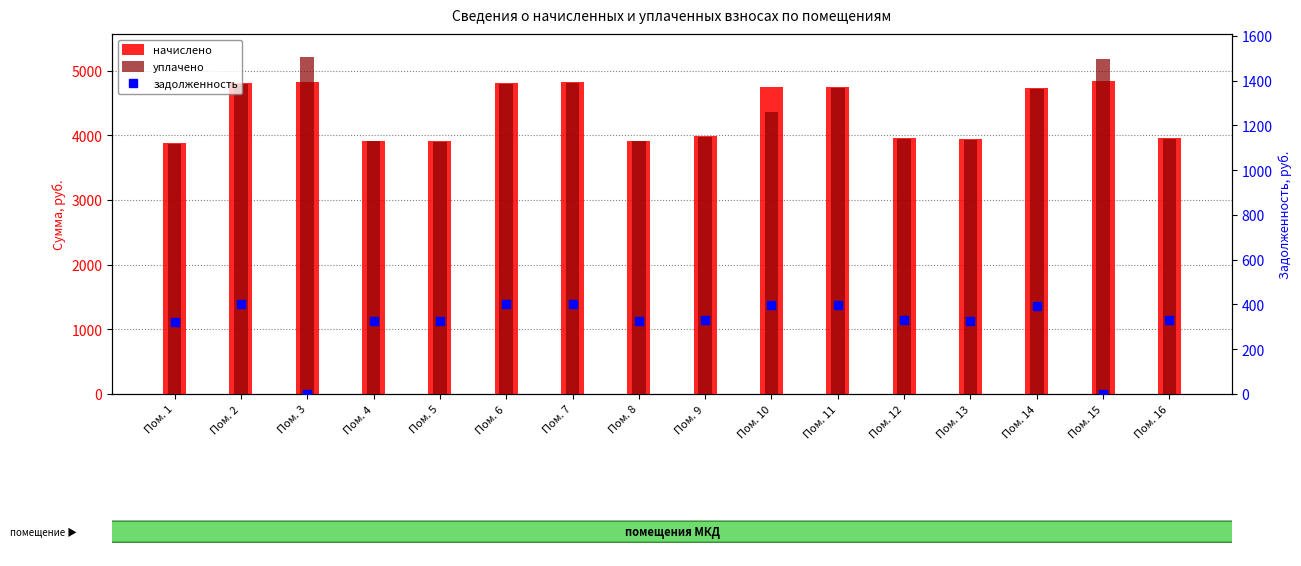

At which label does задолженность reach its peak?

Пом. 7